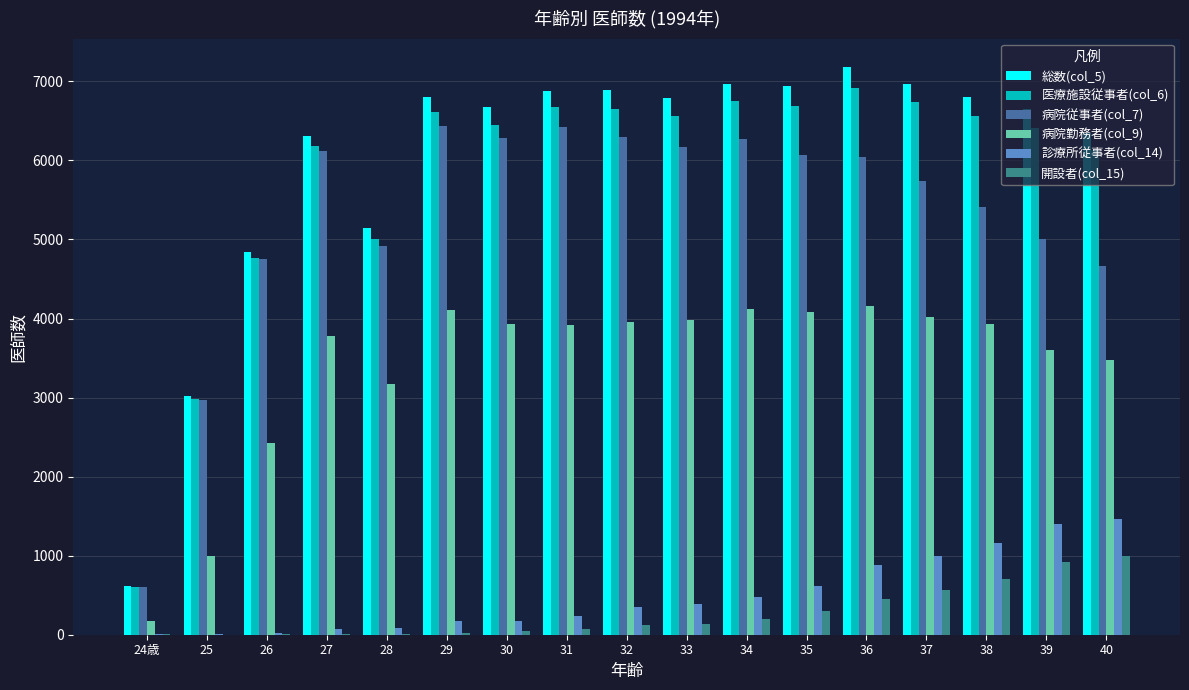

The value of 総数(col_5) at 31 is 2621. True or false?

False